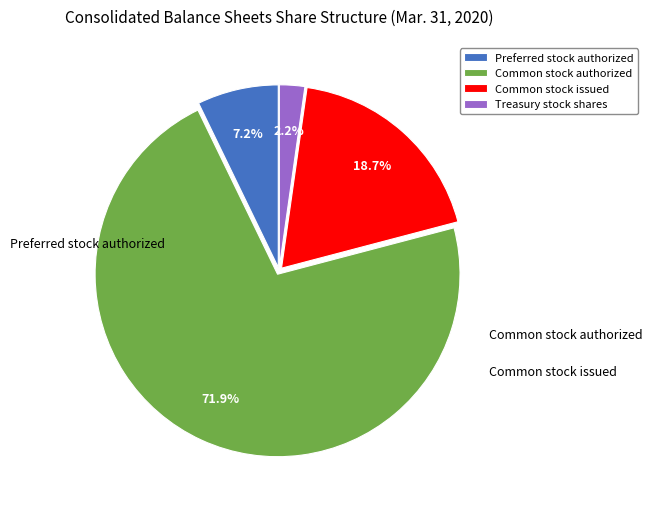

What portion of the pie excludes Treasury stock shares?

97.8%